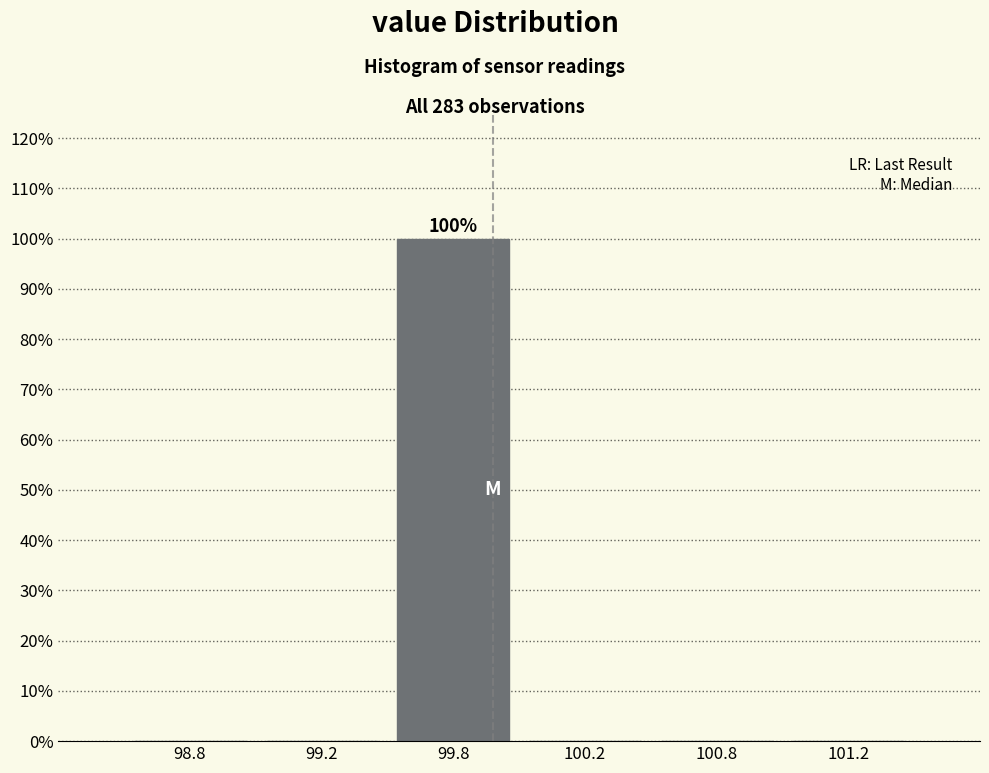

Reading left to right, transcribe all the data shown in this chart.

98.8=0	99.2=0	99.8=100	100.2=0	100.8=0	101.2=0